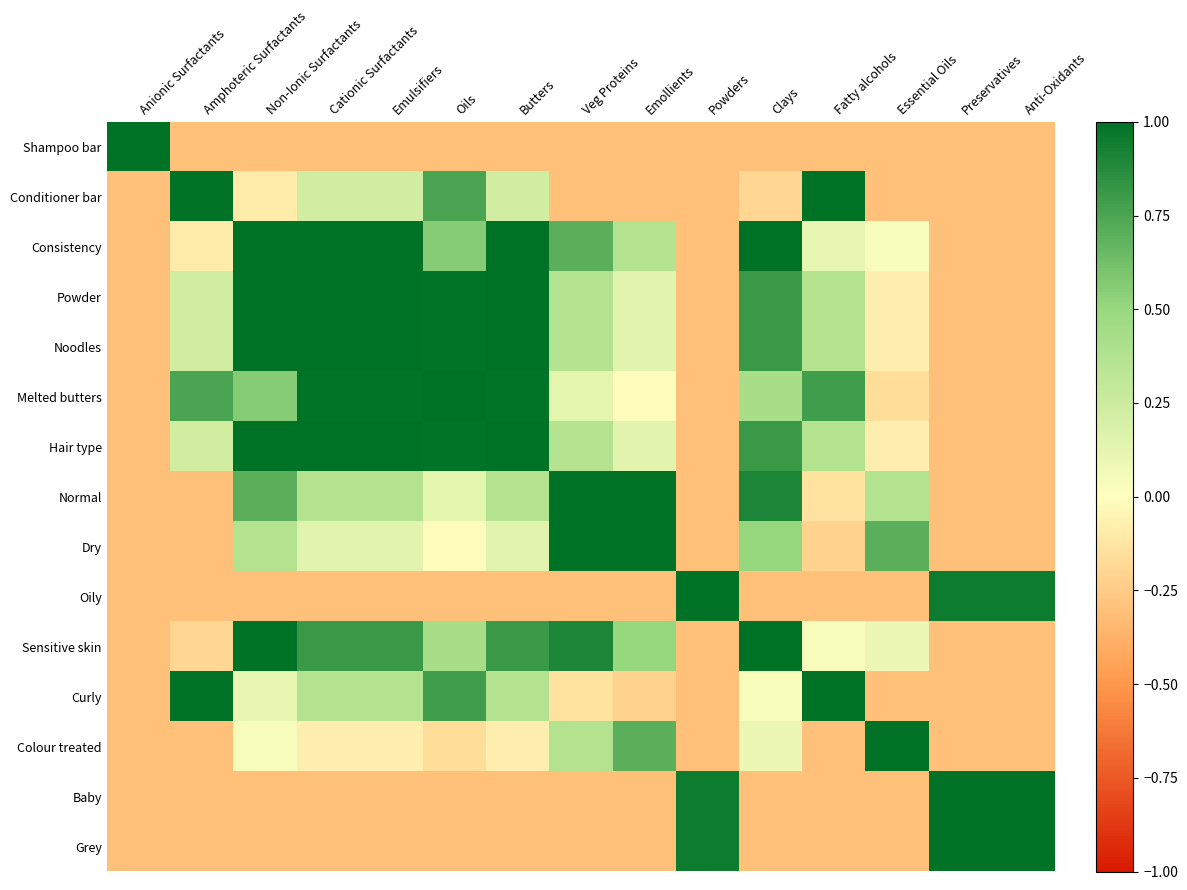

Reading left to right, list all the values displayed in this chart.

Shampoo bar: Anionic Surfactants=1.0	Amphoteric Surfactants=-0.3	Non-Ionic Surfactants=-0.3	Cationic Surfactants=-0.3	Emulsifiers=-0.3	Oils=-0.3	Butters=-0.3	Veg Proteins=-0.3	Emollients=-0.3	Powders=-0.3	Clays=-0.3	Fatty alcohols=-0.3	Essential Oils=-0.3	Preservatives=-0.3	Anti-Oxidants=-0.3
Conditioner bar: Anionic Surfactants=-0.3	Amphoteric Surfactants=1.0	Non-Ionic Surfactants=-0.1	Cationic Surfactants=0.2	Emulsifiers=0.2	Oils=0.8	Butters=0.2	Veg Proteins=-0.3	Emollients=-0.3	Powders=-0.3	Clays=-0.2	Fatty alcohols=1.0	Essential Oils=-0.3	Preservatives=-0.3	Anti-Oxidants=-0.3
Consistency: Anionic Surfactants=-0.3	Amphoteric Surfactants=-0.1	Non-Ionic Surfactants=1.0	Cationic Surfactants=1.0	Emulsifiers=1.0	Oils=0.6	Butters=1.0	Veg Proteins=0.7	Emollients=0.4	Powders=-0.3	Clays=1.0	Fatty alcohols=0.1	Essential Oils=0.0	Preservatives=-0.3	Anti-Oxidants=-0.3
Powder: Anionic Surfactants=-0.3	Amphoteric Surfactants=0.2	Non-Ionic Surfactants=1.0	Cationic Surfactants=1.0	Emulsifiers=1.0	Oils=1.0	Butters=1.0	Veg Proteins=0.4	Emollients=0.1	Powders=-0.3	Clays=0.8	Fatty alcohols=0.4	Essential Oils=-0.1	Preservatives=-0.3	Anti-Oxidants=-0.3
Noodles: Anionic Surfactants=-0.3	Amphoteric Surfactants=0.2	Non-Ionic Surfactants=1.0	Cationic Surfactants=1.0	Emulsifiers=1.0	Oils=1.0	Butters=1.0	Veg Proteins=0.4	Emollients=0.1	Powders=-0.3	Clays=0.8	Fatty alcohols=0.4	Essential Oils=-0.1	Preservatives=-0.3	Anti-Oxidants=-0.3
Melted butters: Anionic Surfactants=-0.3	Amphoteric Surfactants=0.8	Non-Ionic Surfactants=0.6	Cationic Surfactants=1.0	Emulsifiers=1.0	Oils=1.0	Butters=1.0	Veg Proteins=0.1	Emollients=-0.0	Powders=-0.3	Clays=0.4	Fatty alcohols=0.8	Essential Oils=-0.2	Preservatives=-0.3	Anti-Oxidants=-0.3
Hair type: Anionic Surfactants=-0.3	Amphoteric Surfactants=0.2	Non-Ionic Surfactants=1.0	Cationic Surfactants=1.0	Emulsifiers=1.0	Oils=1.0	Butters=1.0	Veg Proteins=0.4	Emollients=0.1	Powders=-0.3	Clays=0.8	Fatty alcohols=0.4	Essential Oils=-0.1	Preservatives=-0.3	Anti-Oxidants=-0.3
Normal: Anionic Surfactants=-0.3	Amphoteric Surfactants=-0.3	Non-Ionic Surfactants=0.7	Cationic Surfactants=0.4	Emulsifiers=0.4	Oils=0.1	Butters=0.4	Veg Proteins=1.0	Emollients=1.0	Powders=-0.3	Clays=0.9	Fatty alcohols=-0.1	Essential Oils=0.4	Preservatives=-0.3	Anti-Oxidants=-0.3
Dry: Anionic Surfactants=-0.3	Amphoteric Surfactants=-0.3	Non-Ionic Surfactants=0.4	Cationic Surfactants=0.1	Emulsifiers=0.1	Oils=-0.0	Butters=0.1	Veg Proteins=1.0	Emollients=1.0	Powders=-0.3	Clays=0.5	Fatty alcohols=-0.2	Essential Oils=0.7	Preservatives=-0.3	Anti-Oxidants=-0.3
Oily: Anionic Surfactants=-0.3	Amphoteric Surfactants=-0.3	Non-Ionic Surfactants=-0.3	Cationic Surfactants=-0.3	Emulsifiers=-0.3	Oils=-0.3	Butters=-0.3	Veg Proteins=-0.3	Emollients=-0.3	Powders=1.0	Clays=-0.3	Fatty alcohols=-0.3	Essential Oils=-0.3	Preservatives=0.9	Anti-Oxidants=0.9
Sensitive skin: Anionic Surfactants=-0.3	Amphoteric Surfactants=-0.2	Non-Ionic Surfactants=1.0	Cationic Surfactants=0.8	Emulsifiers=0.8	Oils=0.4	Butters=0.8	Veg Proteins=0.9	Emollients=0.5	Powders=-0.3	Clays=1.0	Fatty alcohols=0.0	Essential Oils=0.1	Preservatives=-0.3	Anti-Oxidants=-0.3
Curly: Anionic Surfactants=-0.3	Amphoteric Surfactants=1.0	Non-Ionic Surfactants=0.1	Cationic Surfactants=0.4	Emulsifiers=0.4	Oils=0.8	Butters=0.4	Veg Proteins=-0.1	Emollients=-0.2	Powders=-0.3	Clays=0.0	Fatty alcohols=1.0	Essential Oils=-0.3	Preservatives=-0.3	Anti-Oxidants=-0.3
Colour treated: Anionic Surfactants=-0.3	Amphoteric Surfactants=-0.3	Non-Ionic Surfactants=0.0	Cationic Surfactants=-0.1	Emulsifiers=-0.1	Oils=-0.2	Butters=-0.1	Veg Proteins=0.4	Emollients=0.7	Powders=-0.3	Clays=0.1	Fatty alcohols=-0.3	Essential Oils=1.0	Preservatives=-0.3	Anti-Oxidants=-0.3
Baby: Anionic Surfactants=-0.3	Amphoteric Surfactants=-0.3	Non-Ionic Surfactants=-0.3	Cationic Surfactants=-0.3	Emulsifiers=-0.3	Oils=-0.3	Butters=-0.3	Veg Proteins=-0.3	Emollients=-0.3	Powders=0.9	Clays=-0.3	Fatty alcohols=-0.3	Essential Oils=-0.3	Preservatives=1.0	Anti-Oxidants=1.0
Grey: Anionic Surfactants=-0.3	Amphoteric Surfactants=-0.3	Non-Ionic Surfactants=-0.3	Cationic Surfactants=-0.3	Emulsifiers=-0.3	Oils=-0.3	Butters=-0.3	Veg Proteins=-0.3	Emollients=-0.3	Powders=0.9	Clays=-0.3	Fatty alcohols=-0.3	Essential Oils=-0.3	Preservatives=1.0	Anti-Oxidants=1.0